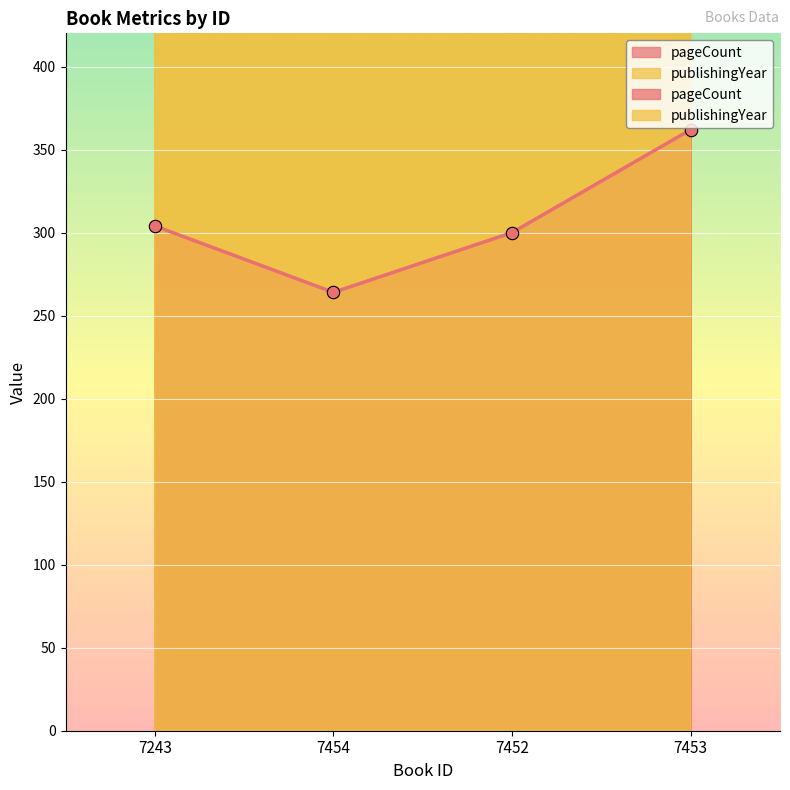

At how many categories does at least one series exceed 662?

4